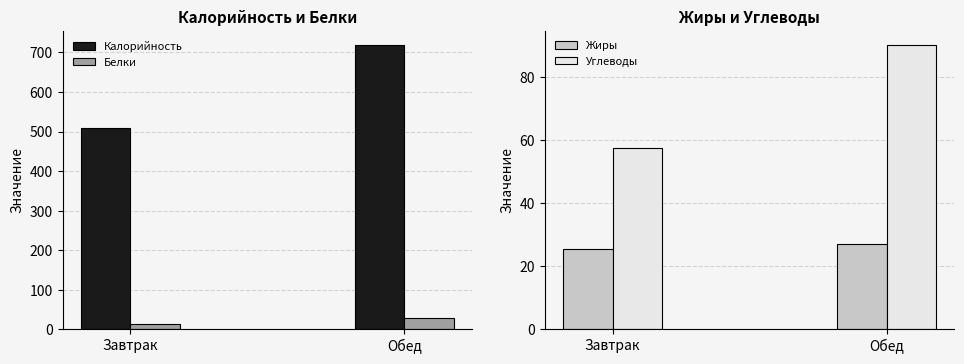

At how many categories does at least one series exceed 485?

2